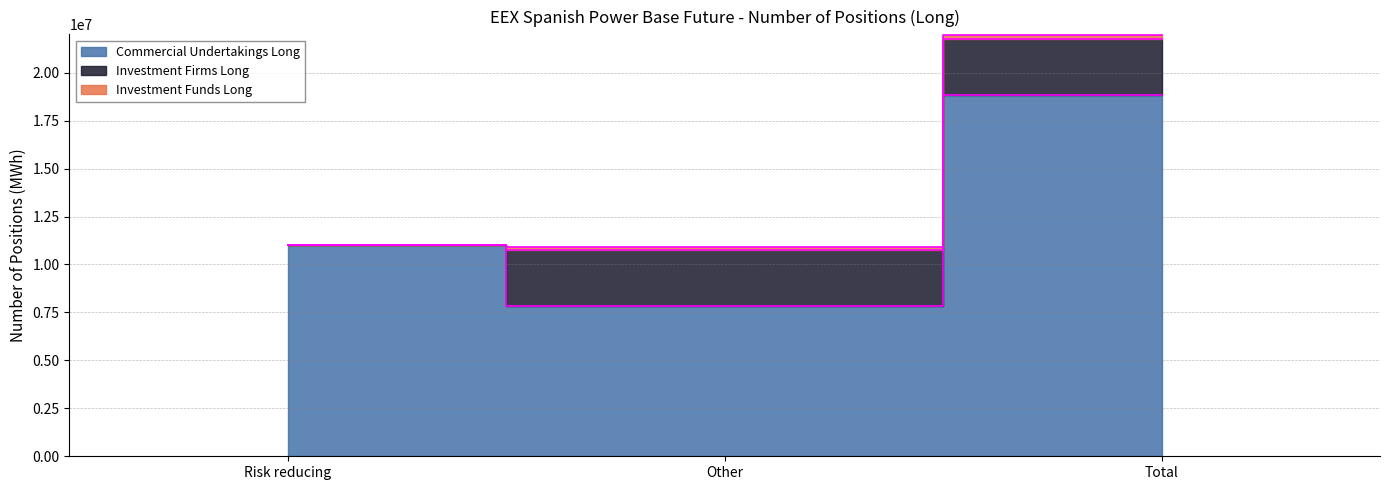

What are all the series names shown in the legend?

Commercial Undertakings Long, Investment Firms Long, Investment Funds Long